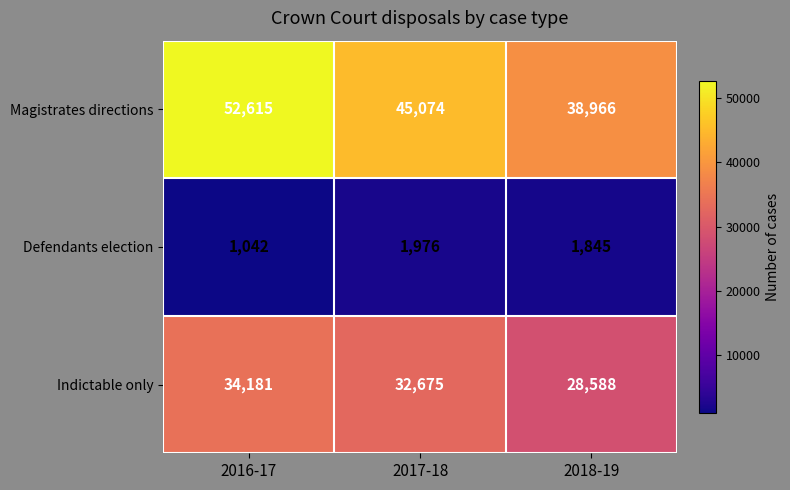

Reading right to left, transcribe all the data shown in this chart.

Magistrates directions: 2018-19=38966	2017-18=45074	2016-17=52615
Defendants election: 2018-19=1845	2017-18=1976	2016-17=1042
Indictable only: 2018-19=28588	2017-18=32675	2016-17=34181